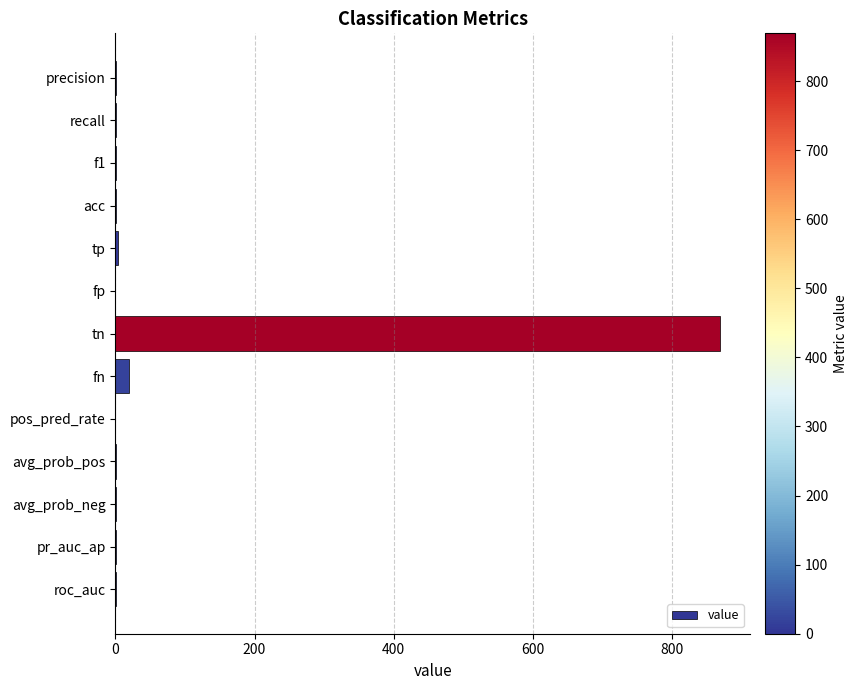

What is the sum of all values?

897.3